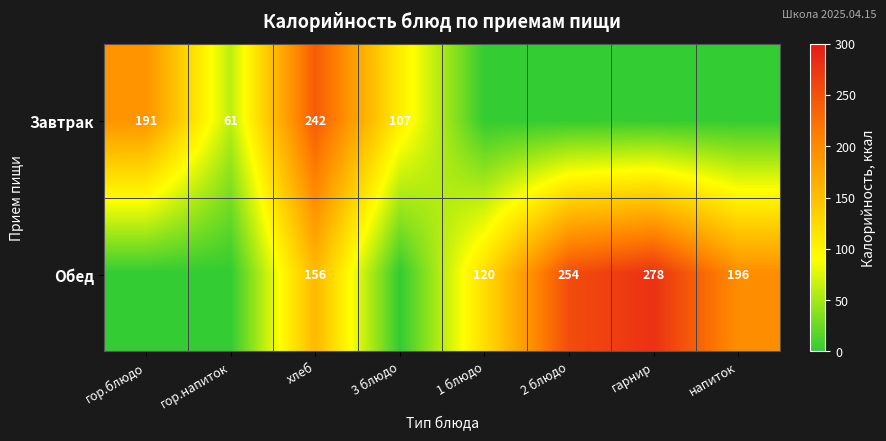

Is the value of Обед at напиток greater than the value of Завтрак at гор.блюдо?

Yes